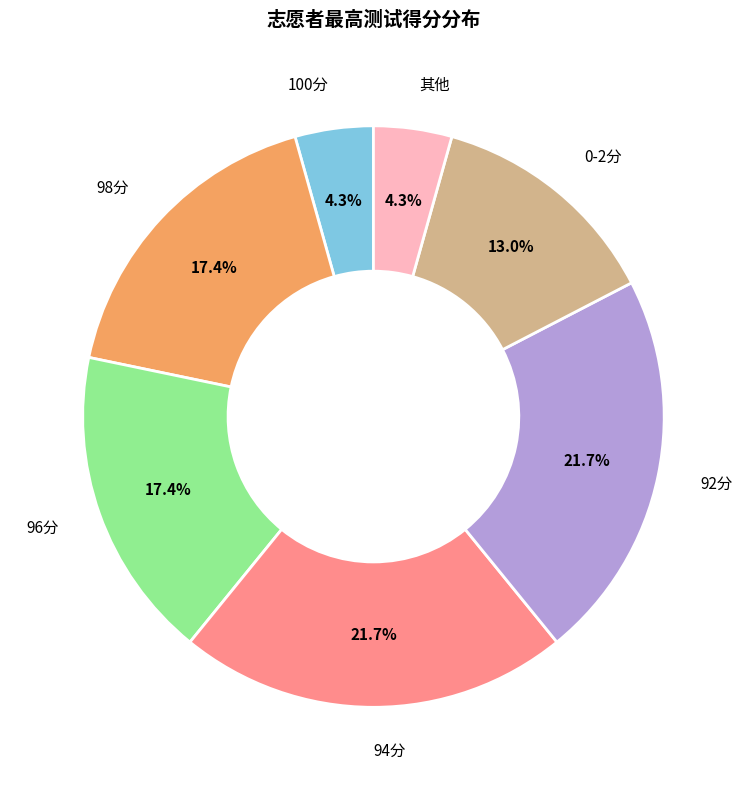

Do 96分 and 其他 together represent more than half of the pie?

No